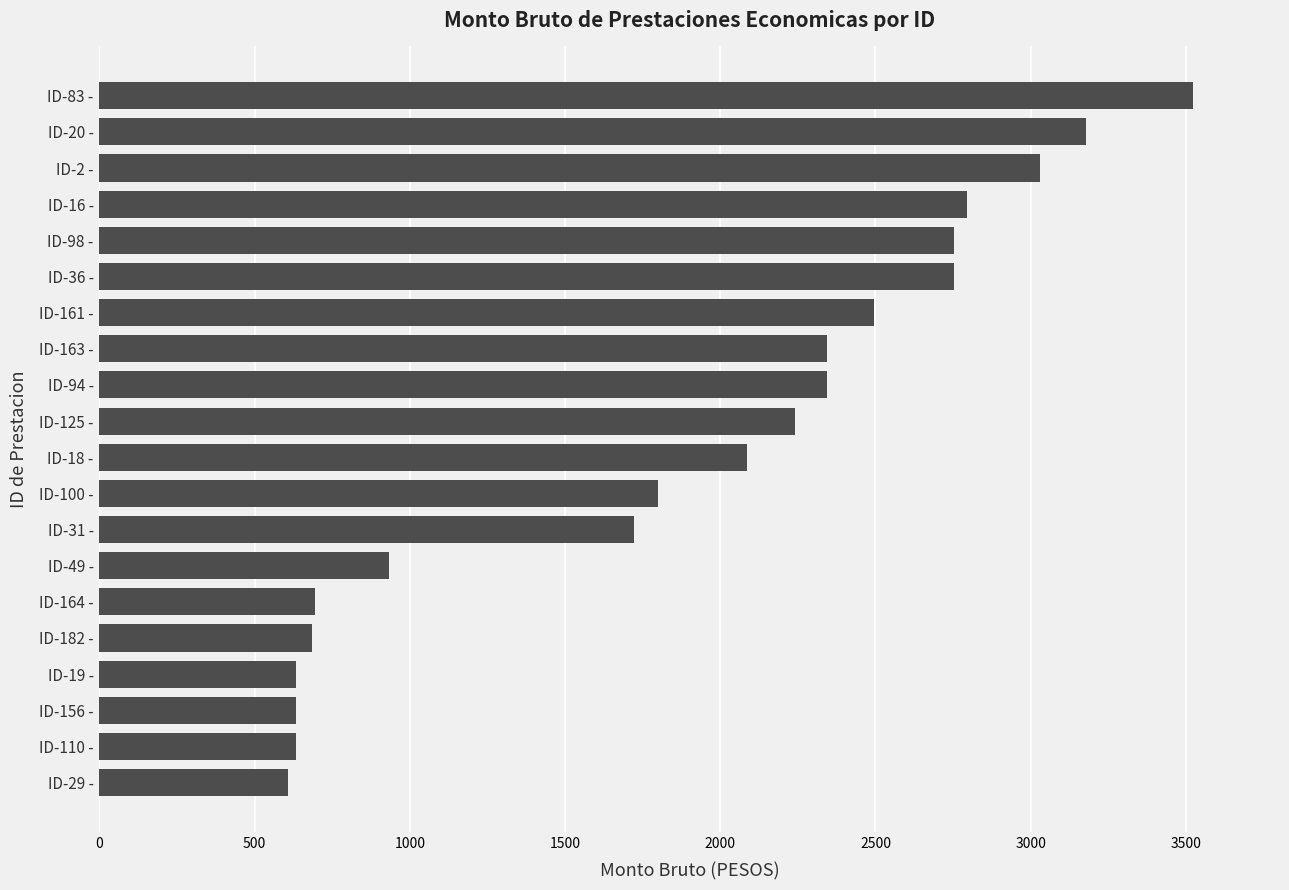

What is the ratio of the value at ID-16 - to the value at ID-31 -?

1.6